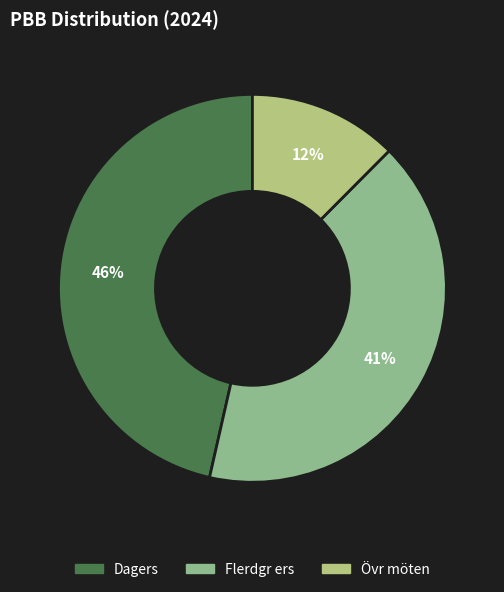

Rank the categories by value from highest to lowest.

Dagers, Flerdgr ers, Övr möten